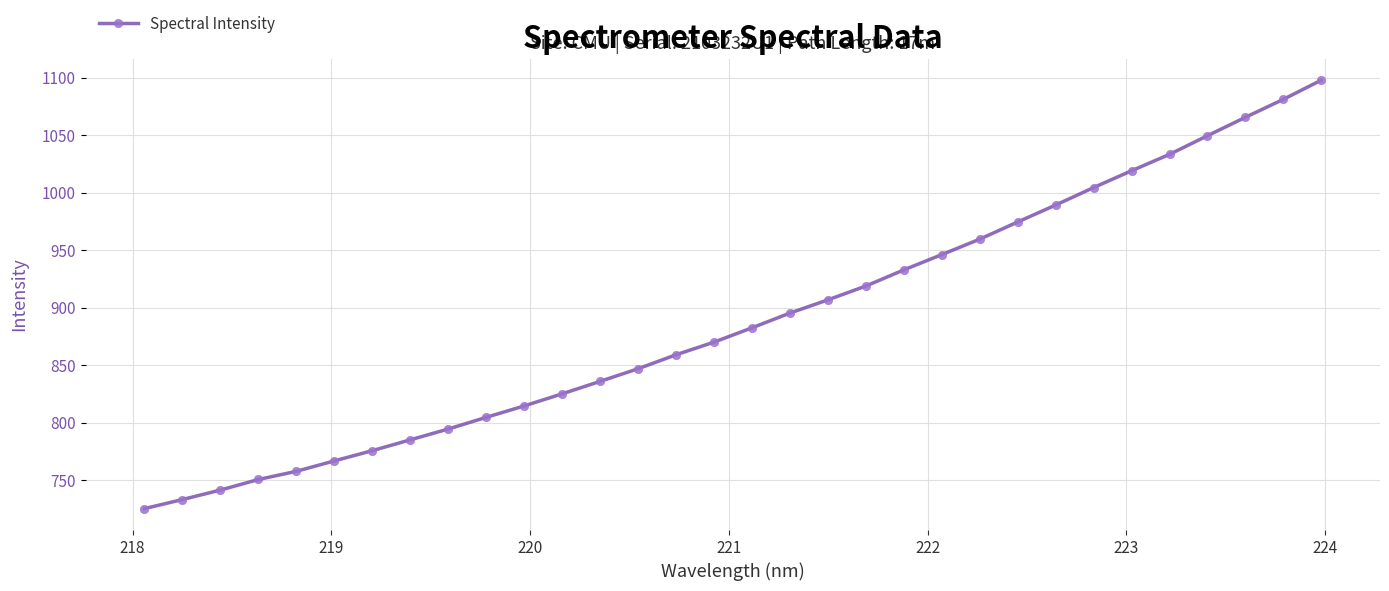

What is the sum of all values?

28446.1